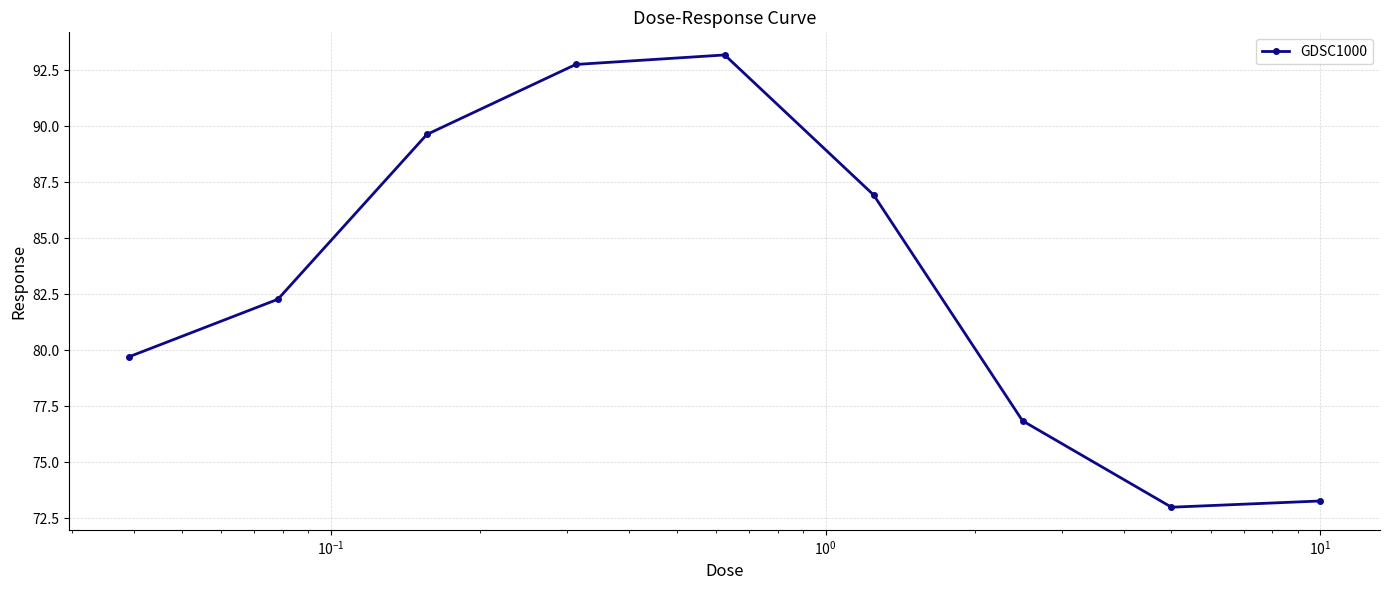

How many series are shown in this chart?

1